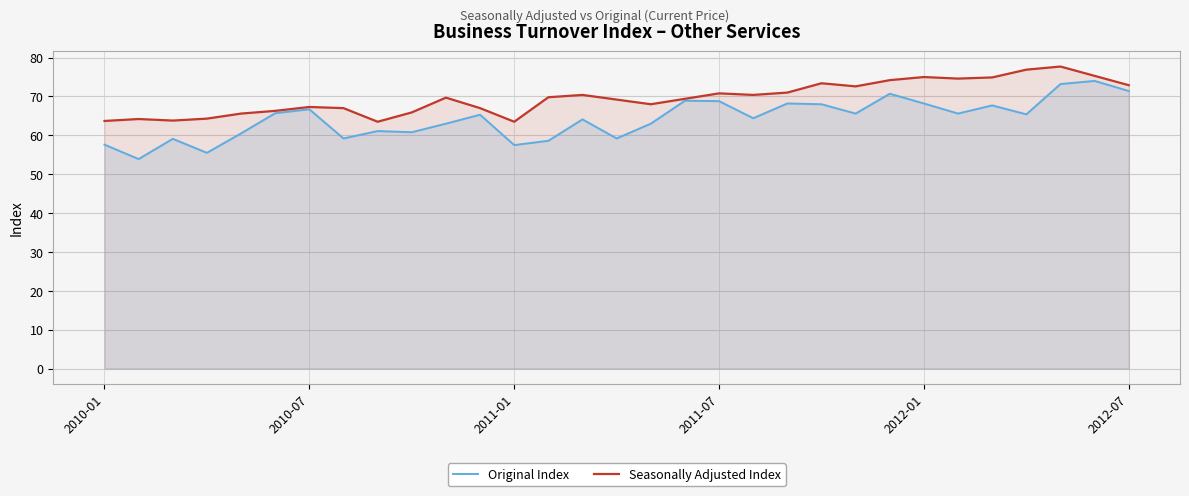

The value of Original Index at 29 is 46.5. True or false?

False